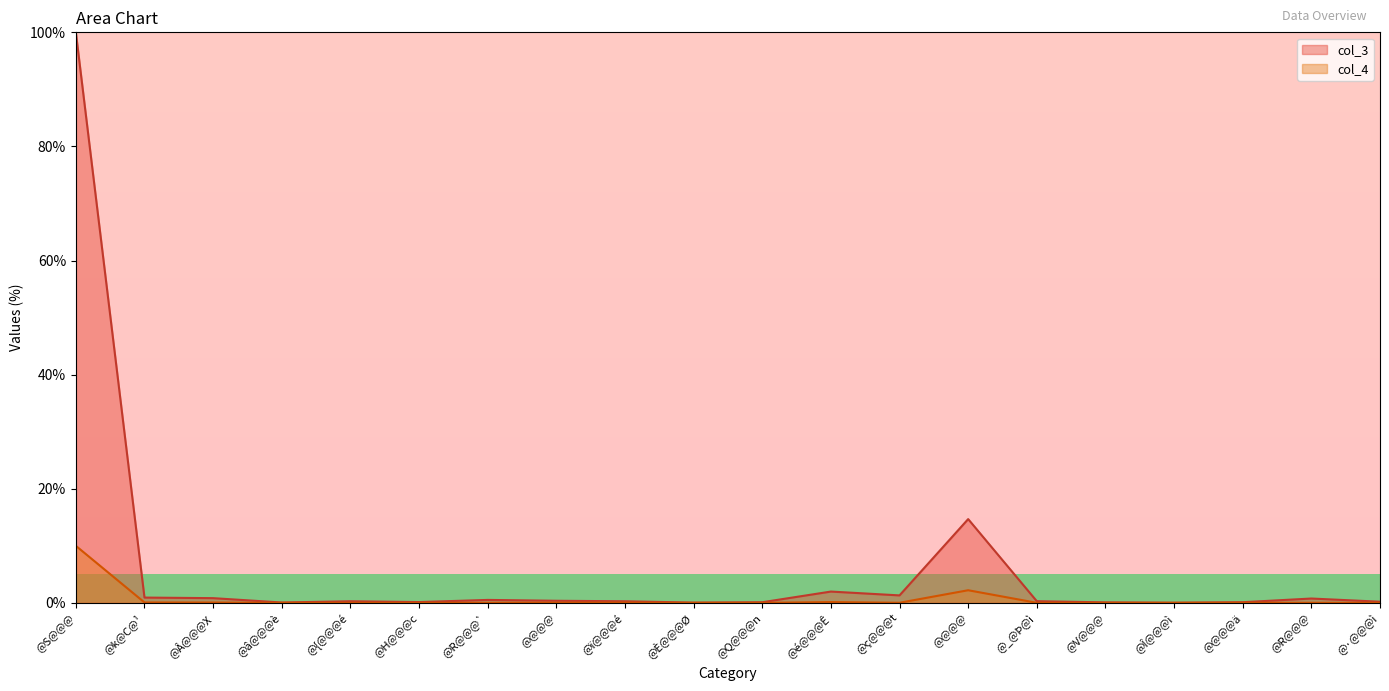

Which has a higher value, @k@C@¹ or @ç@@@t?

@ç@@@t